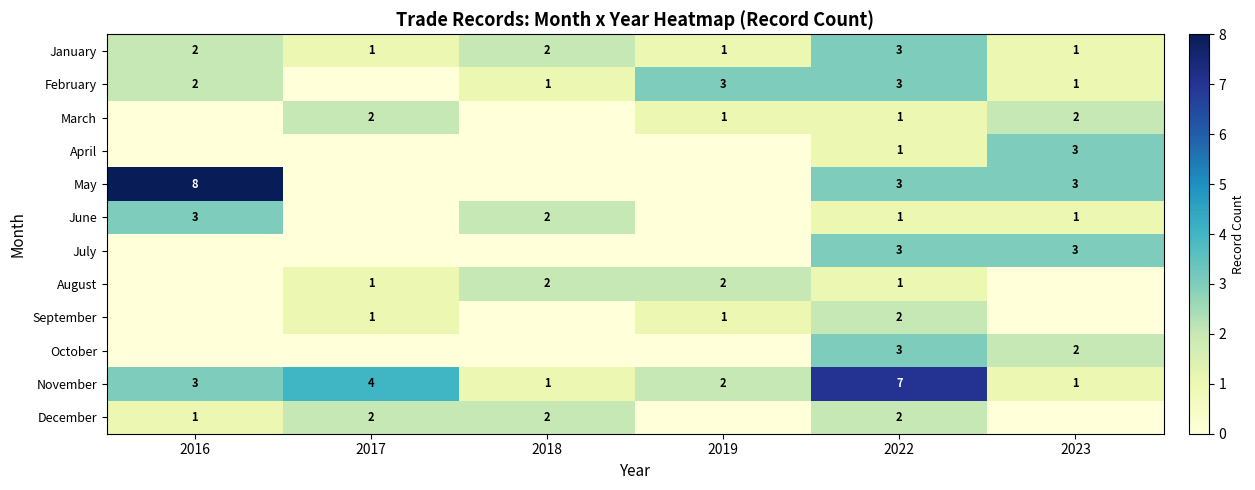

What is the difference between the maximum and minimum values in the row_1 series?

3